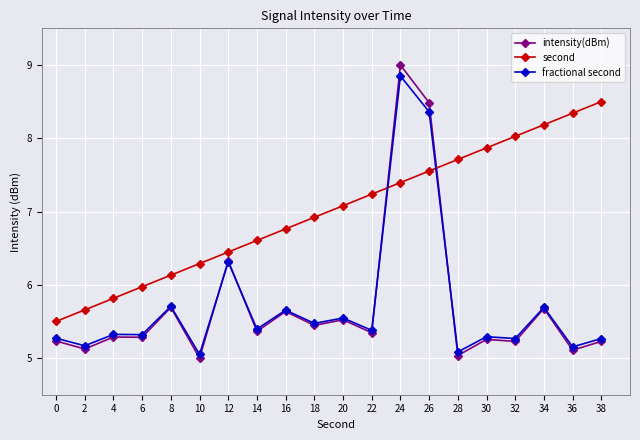

After their last crossing, which series has the higher values: fractional second or second?

second